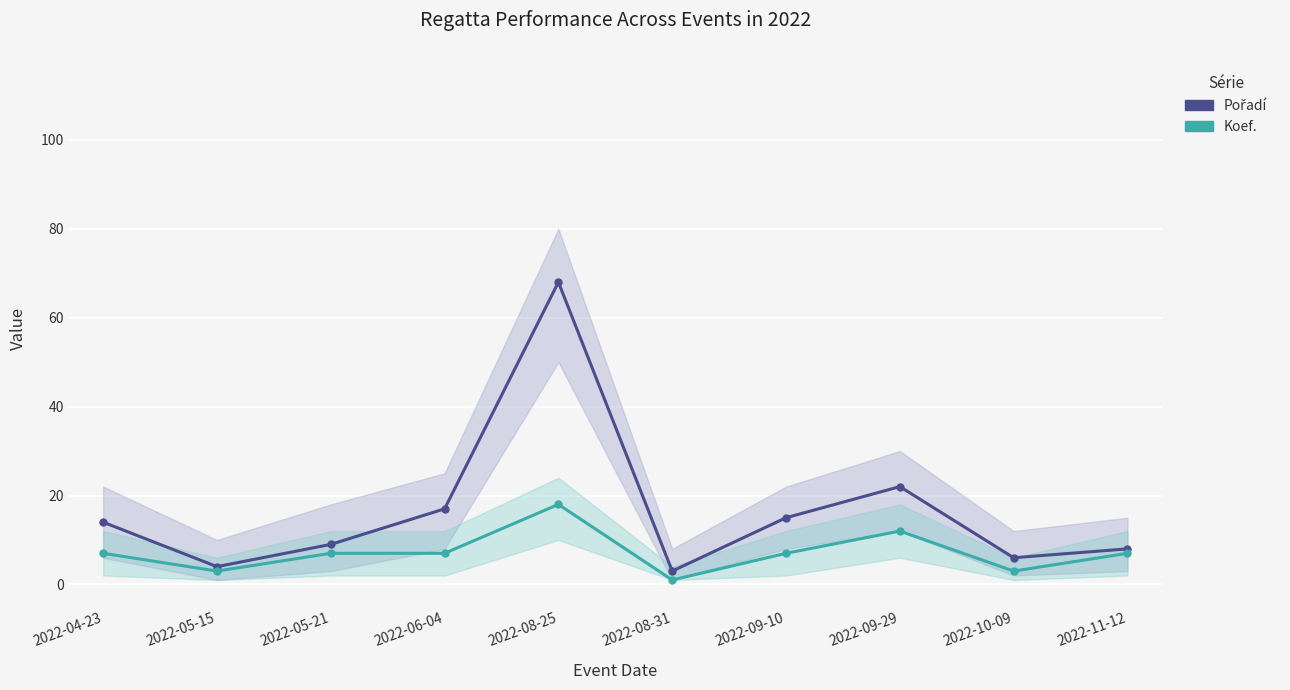

Where is the first local maximum for Koef.?

2022-08-25